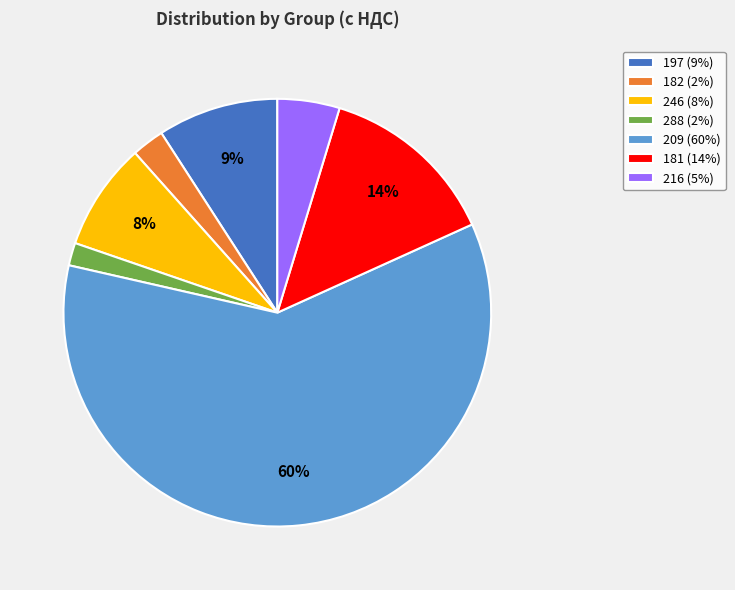

To the nearest percent, what is the average slice percentage?

14%